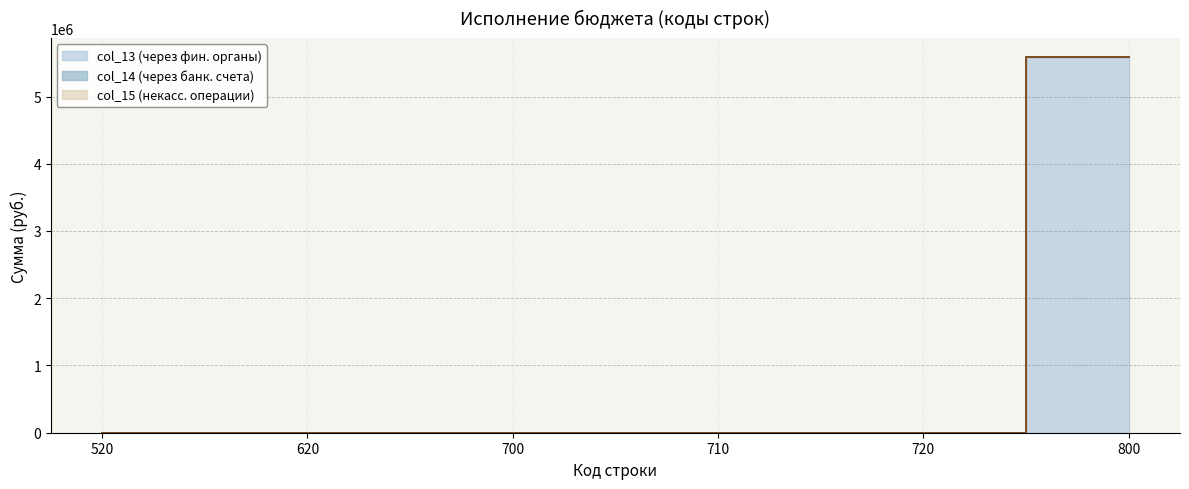

What is the average value of the col_13 (через фин. органы) series?

931461.9